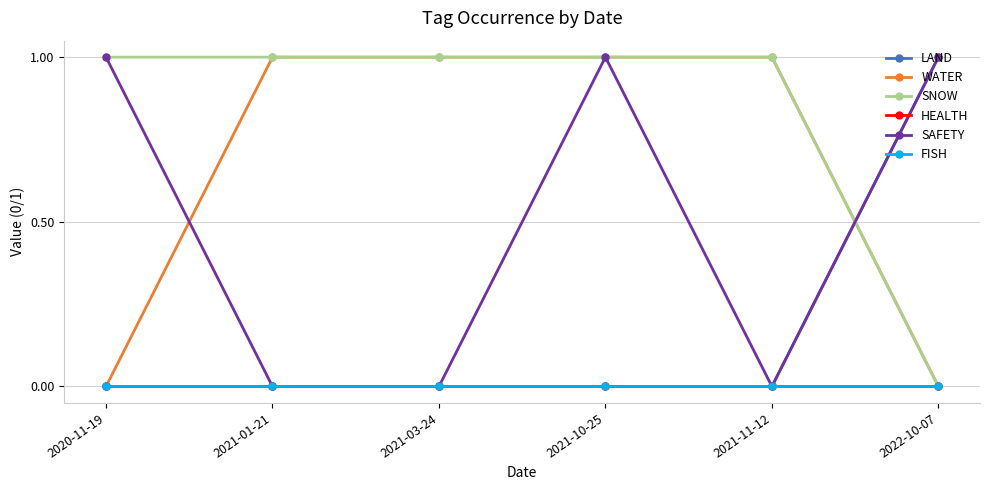

Is this an area chart (filled region under the line)?

No